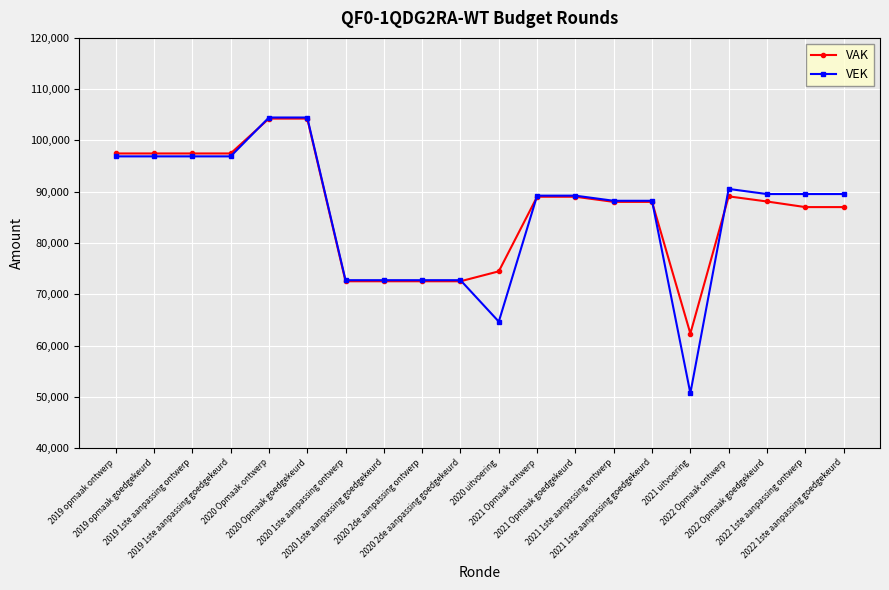

What is the spread (max minus min) of values at 2021 uitvoering?

11639